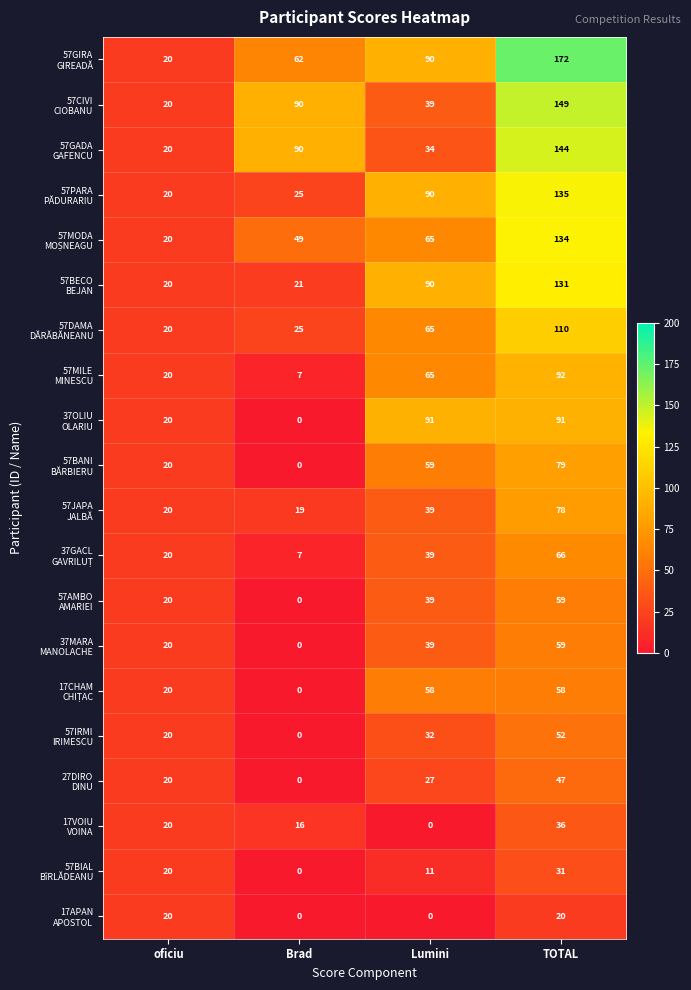

At which category does the chart reach its peak across all series?

TOTAL